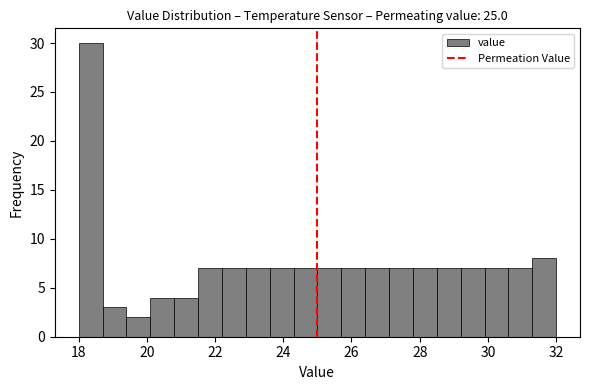

Around what value on the x-axis is the tallest bar? Give the approximate position of its centre, as read against the axis.

18.4